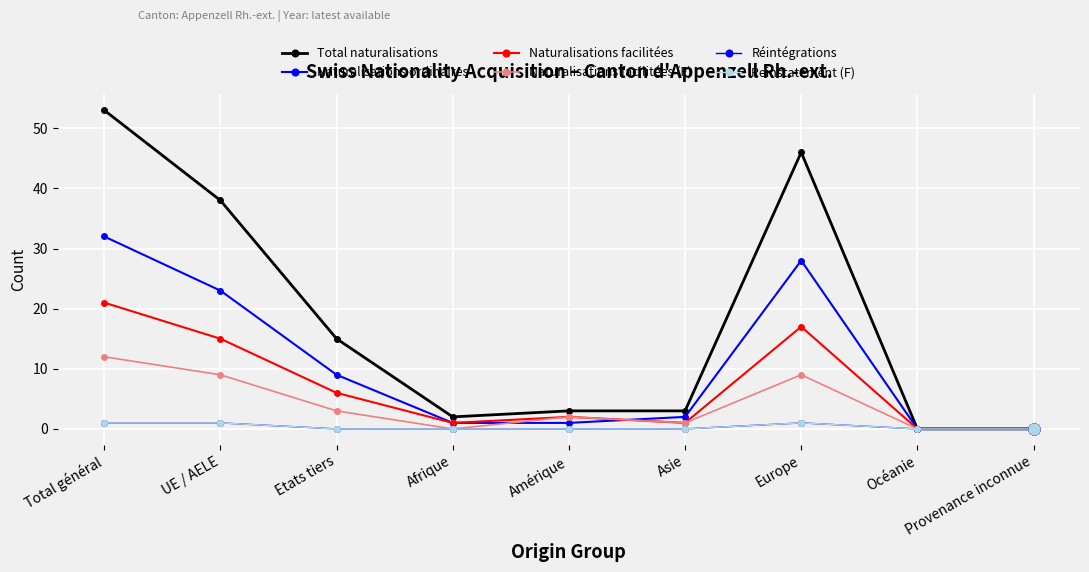

At which category is the sum across all series the highest?

Total général